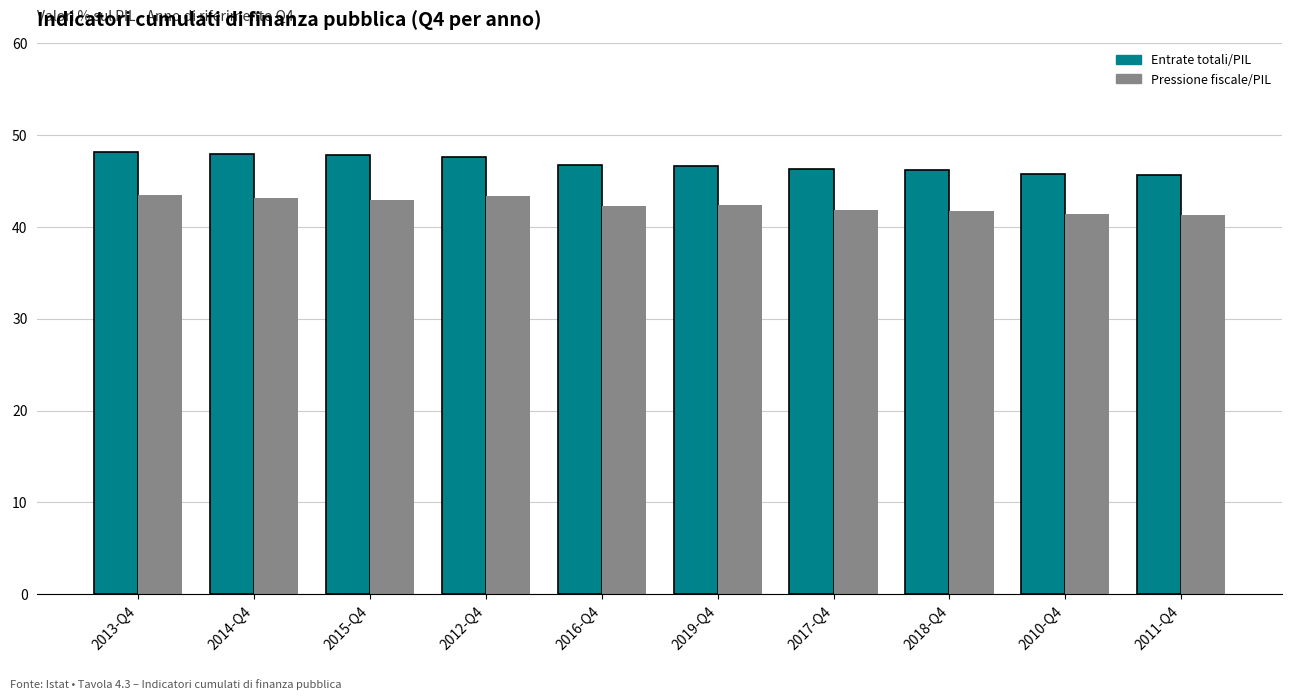

Rank the series by their average value, from highest to lowest.

Entrate totali/PIL, Pressione fiscale/PIL